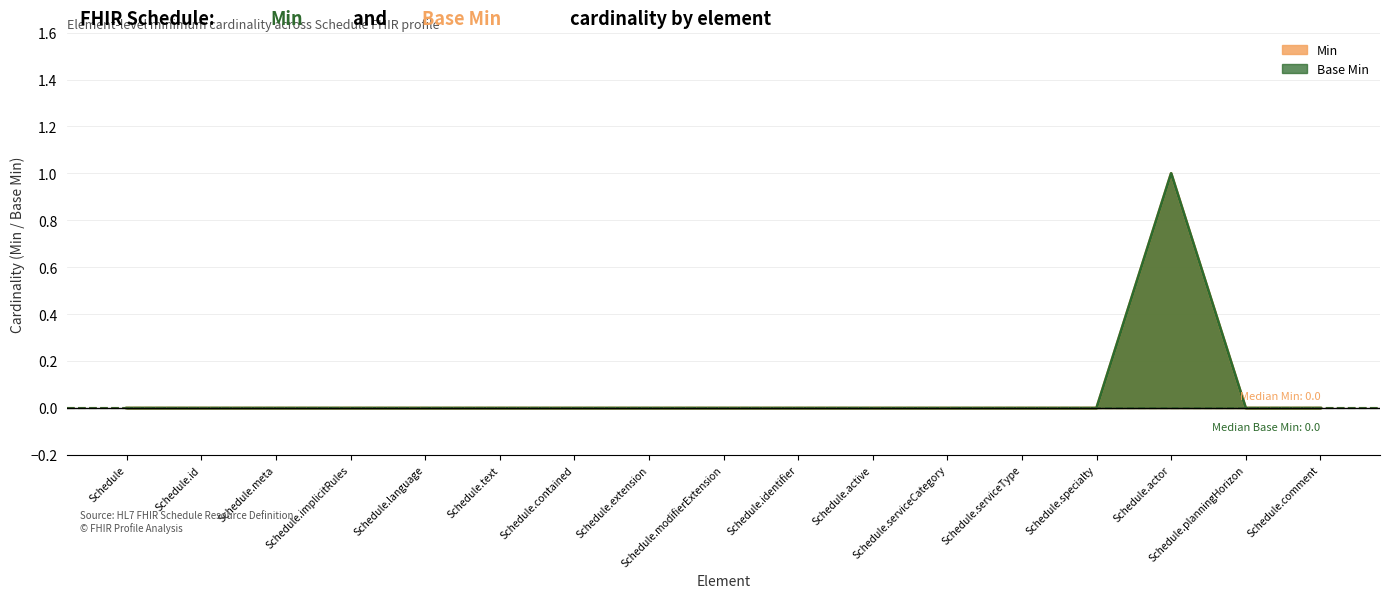

At which label is Min closest to 0?

Schedule